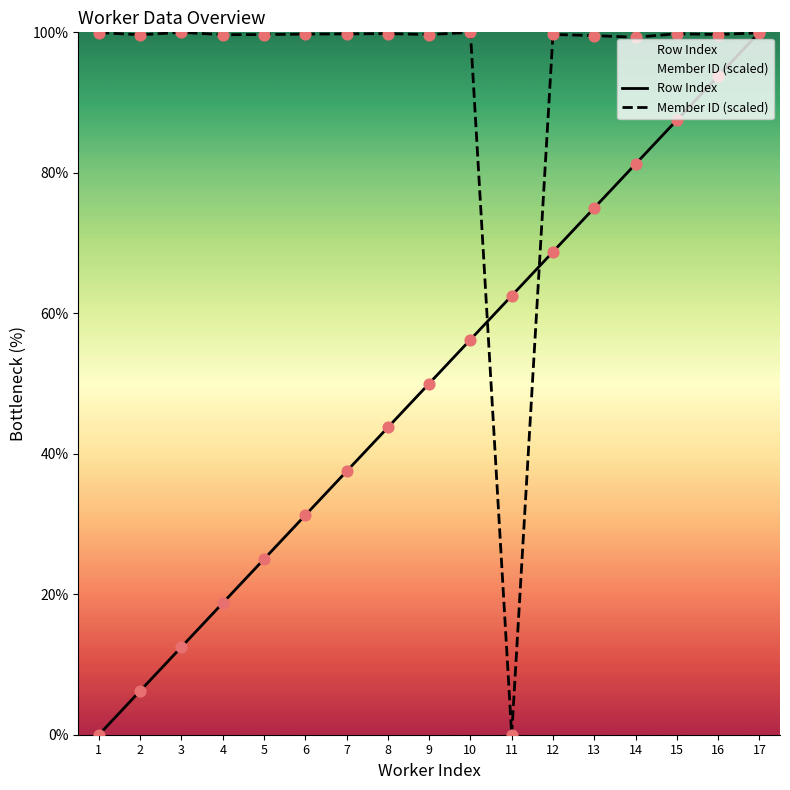

Which series has the widest spread of Y values?

Row Index